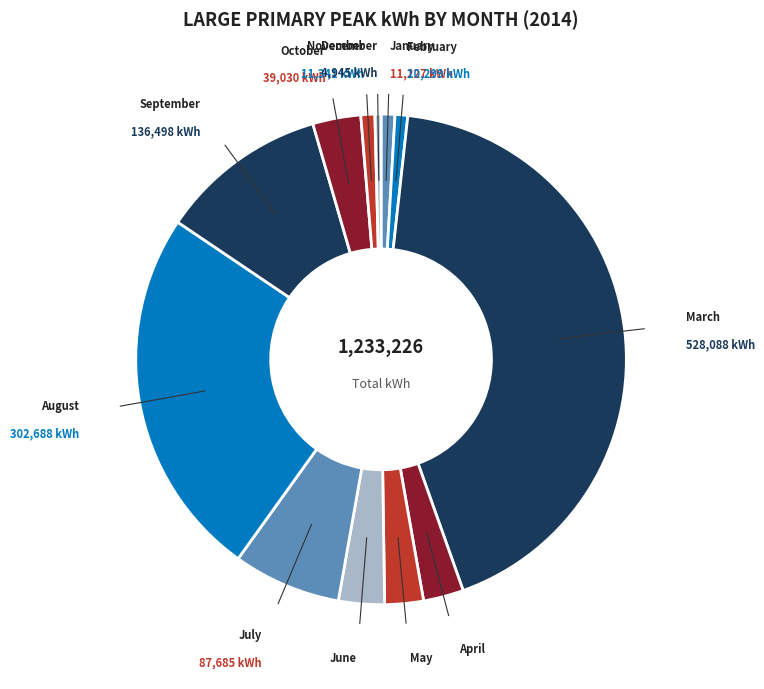

Approximately how many times larger is the value at May compared to January?

2.8